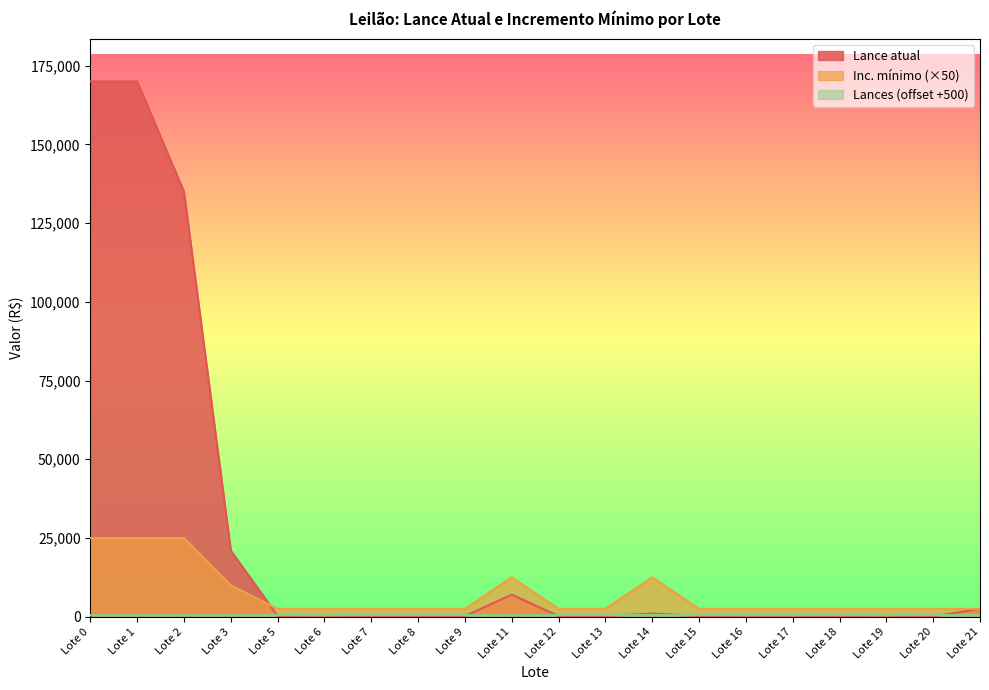

Does the chart display data point markers on the line(s)?

No